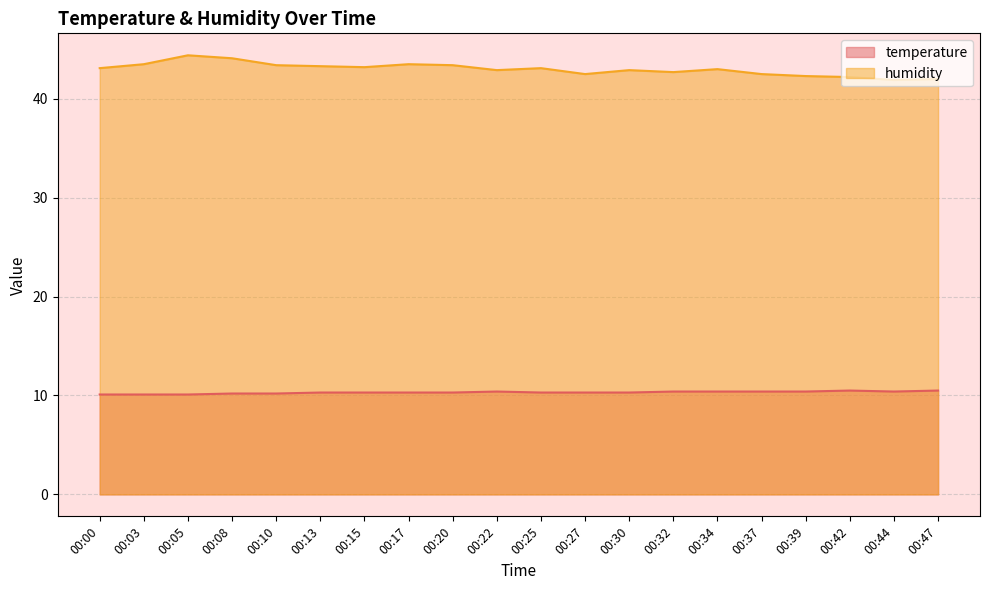

The temperature series shows 10.1 at 00:03. True or false?

True